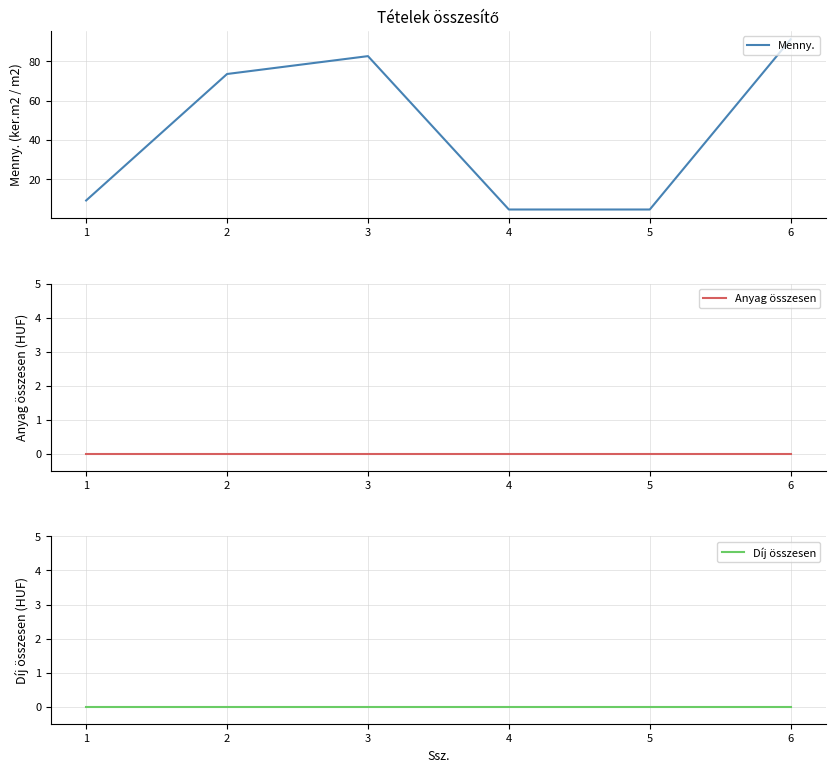

Where does the Menny. series first go above 73?

2